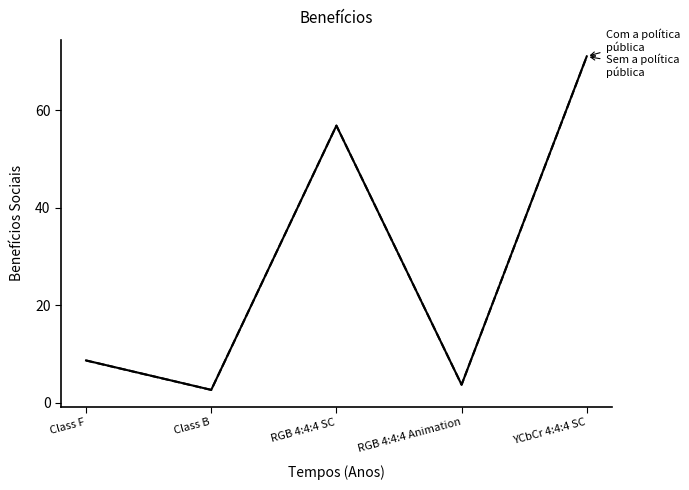

What position from the left is Class B?

2